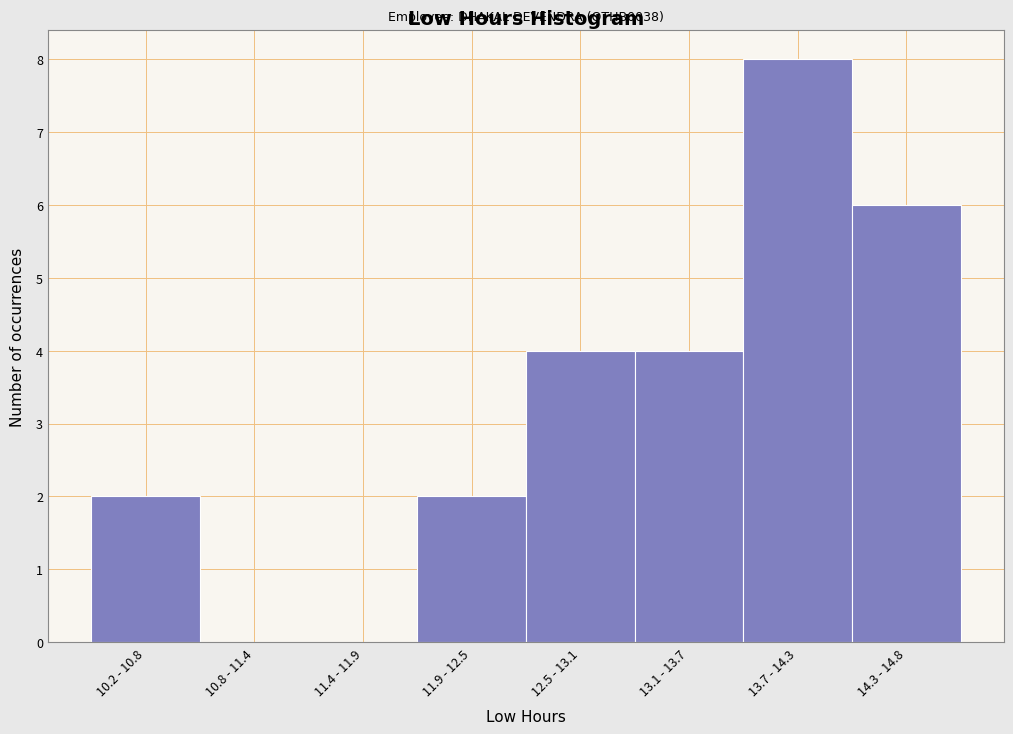

Reading left to right, extract all data points from this chart.

10.2 - 10.8=2	10.8 - 11.4=0	11.4 - 11.9=0	11.9 - 12.5=2	12.5 - 13.1=4	13.1 - 13.7=4	13.7 - 14.3=8	14.3 - 14.8=6